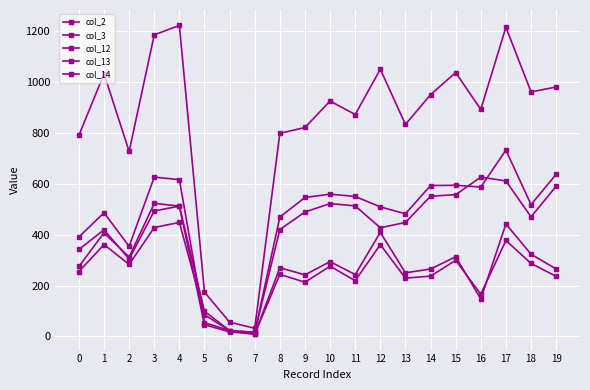

What is the average value of the col_2 series?

264